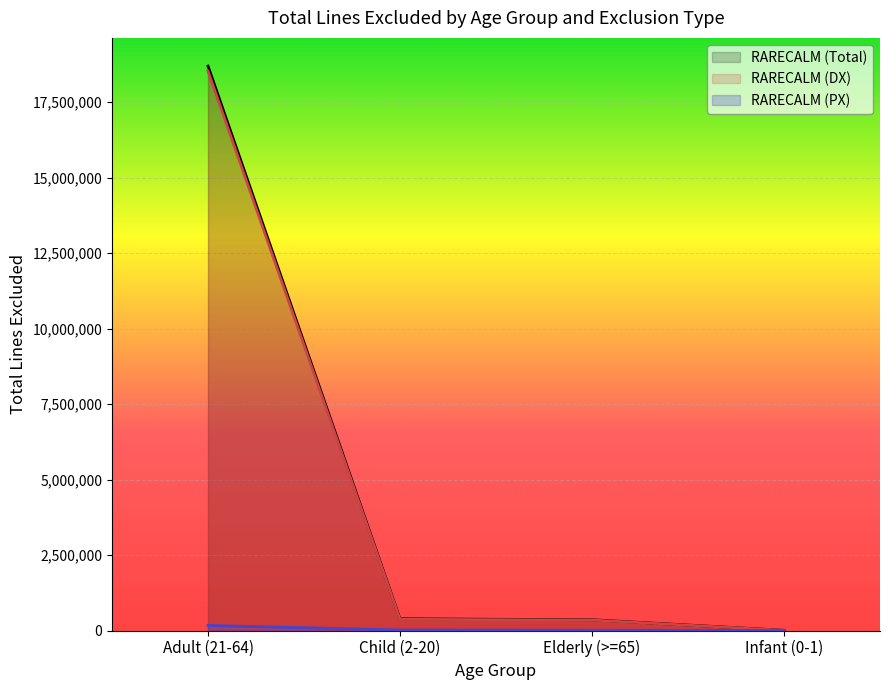

Is it true that RARECALM (Total) equals 231448 at Elderly (>=65)?

False